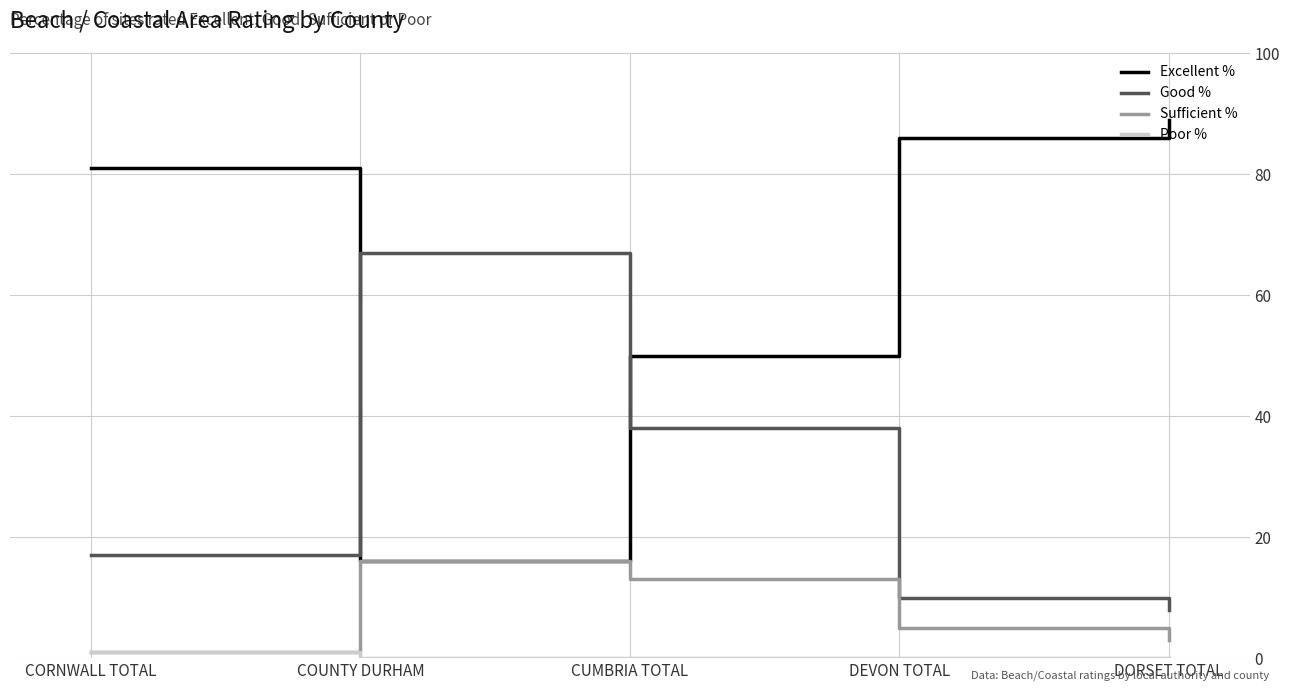

Where is the first local maximum for Sufficient %?

COUNTY DURHAM